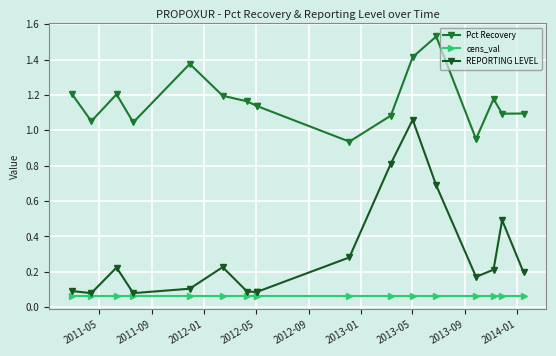

True or false: cens_val and Pct Recovery intersect in this chart.

False